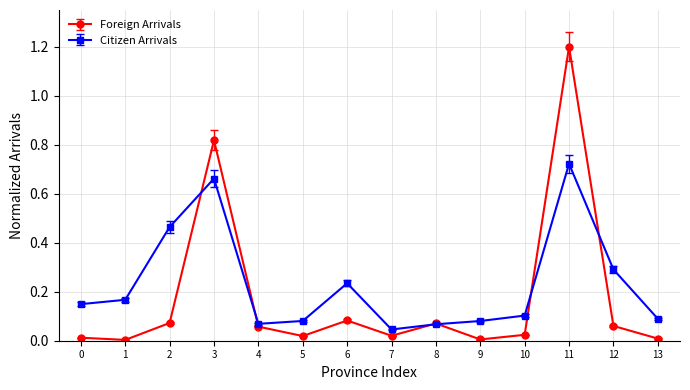

The Foreign Arrivals series shows 0.1 at 2. True or false?

True